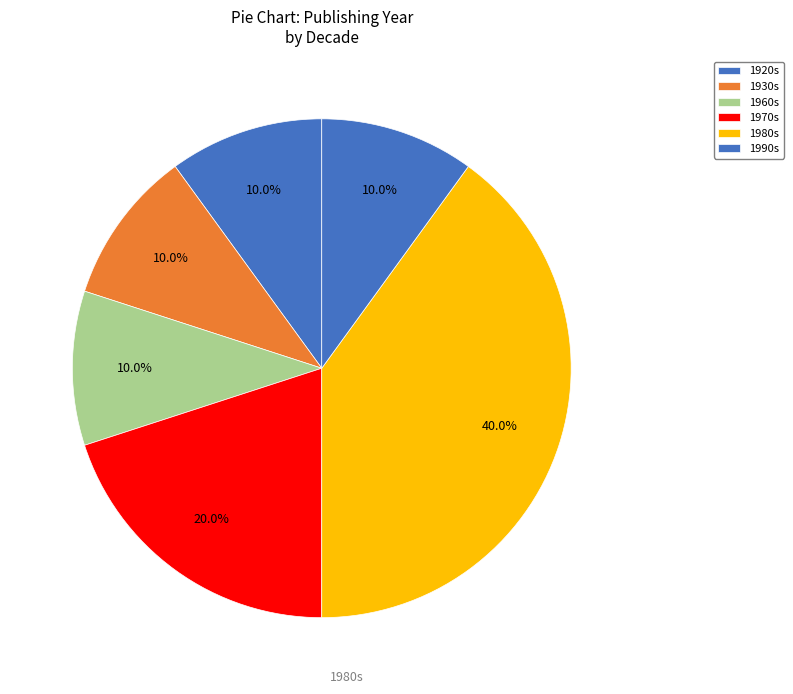

How many slices are in this pie chart?

6